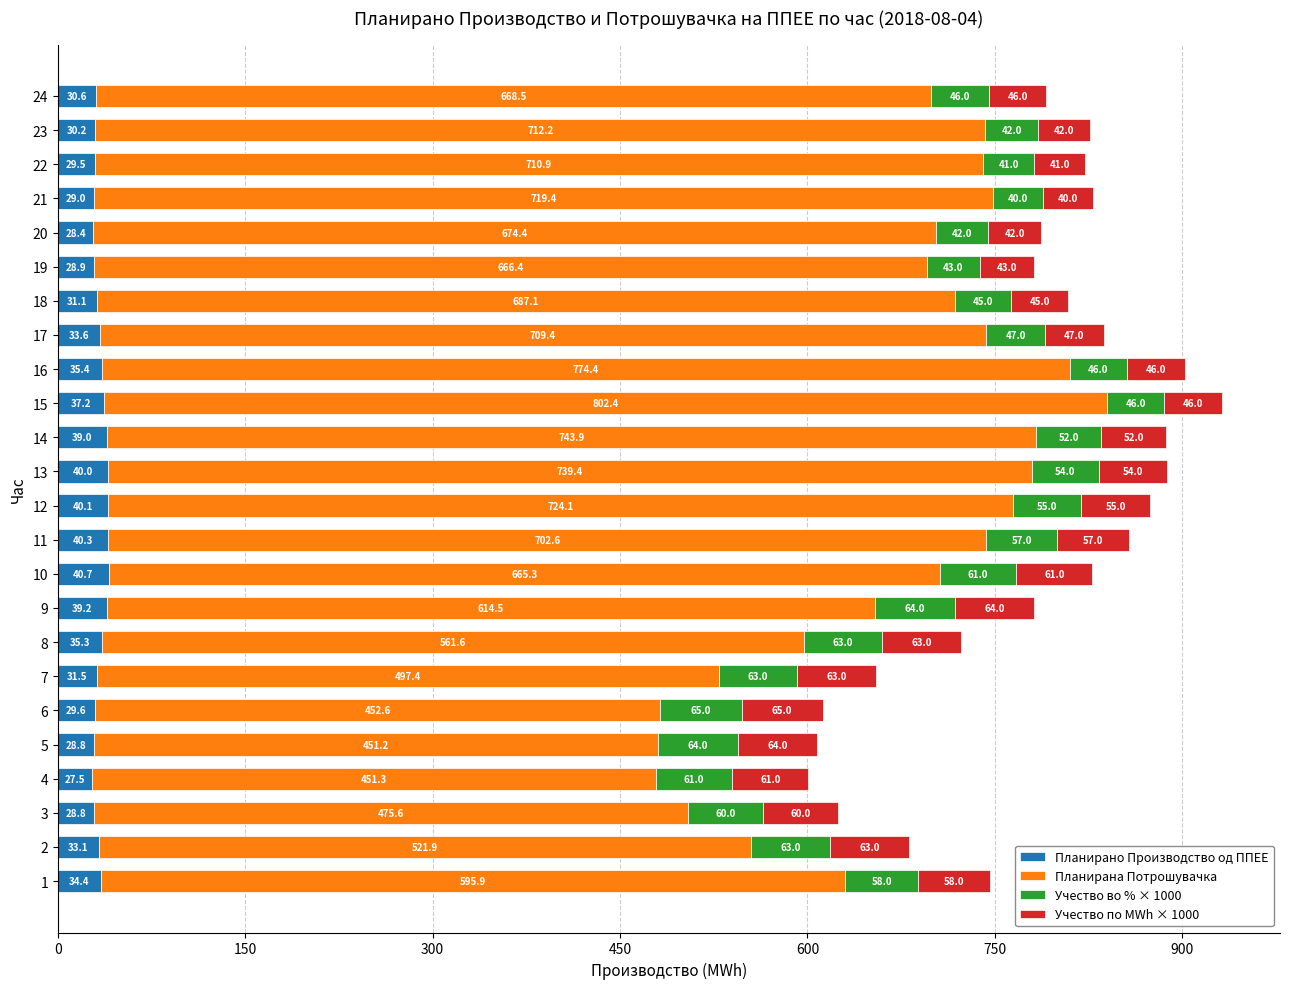

At which category is the sum across all series the highest?

15